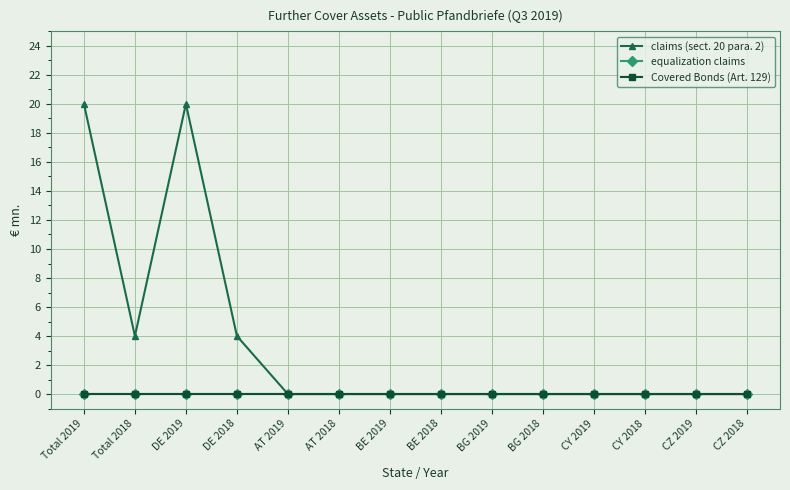

Does the chart have visible grid lines?

Yes